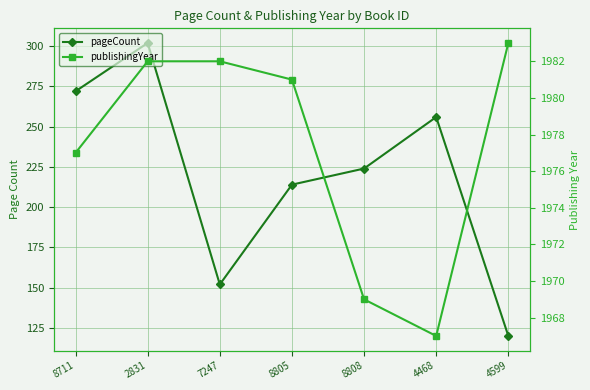

True or false: pageCount and publishingYear intersect in this chart.

False